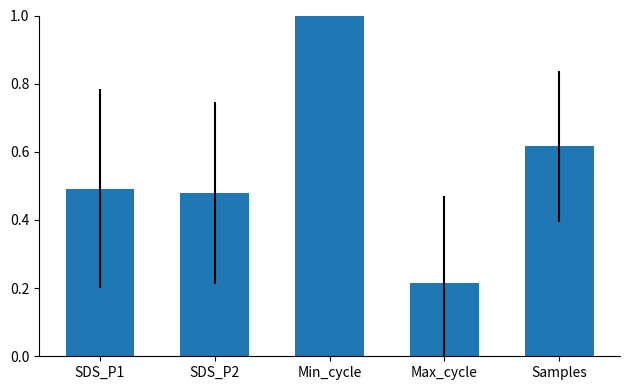

What is the difference between the values at Max_cycle and Min_cycle?

0.8